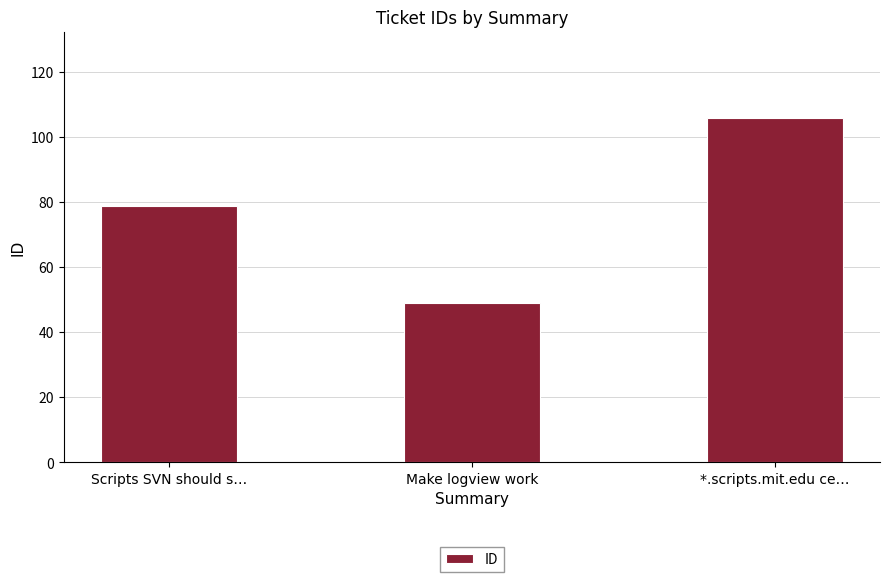

The chart shows a value of 79 at Scripts SVN should s…. True or false?

True